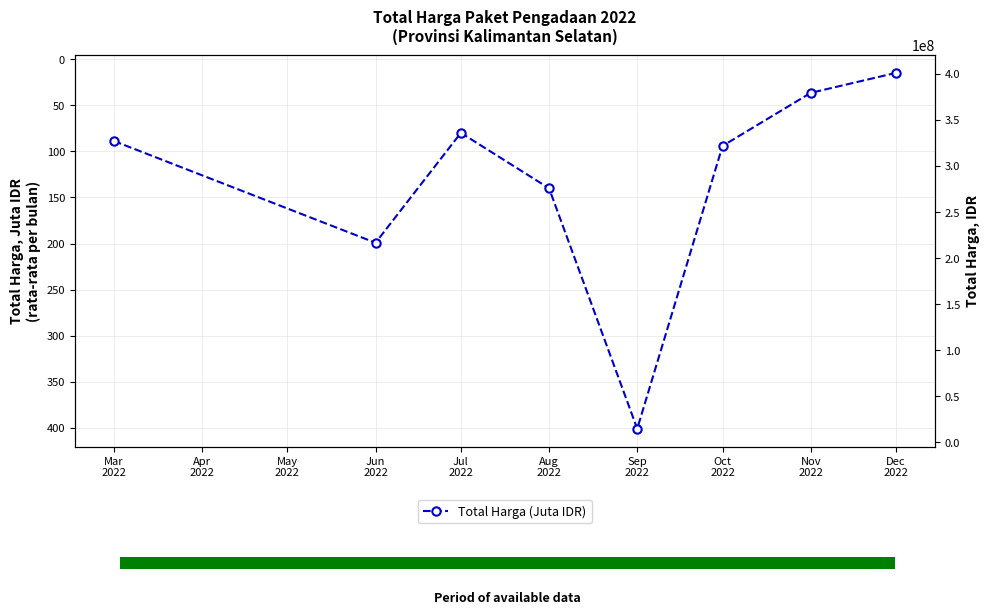

Are the bars grouped side by side (vs. stacked)?

No